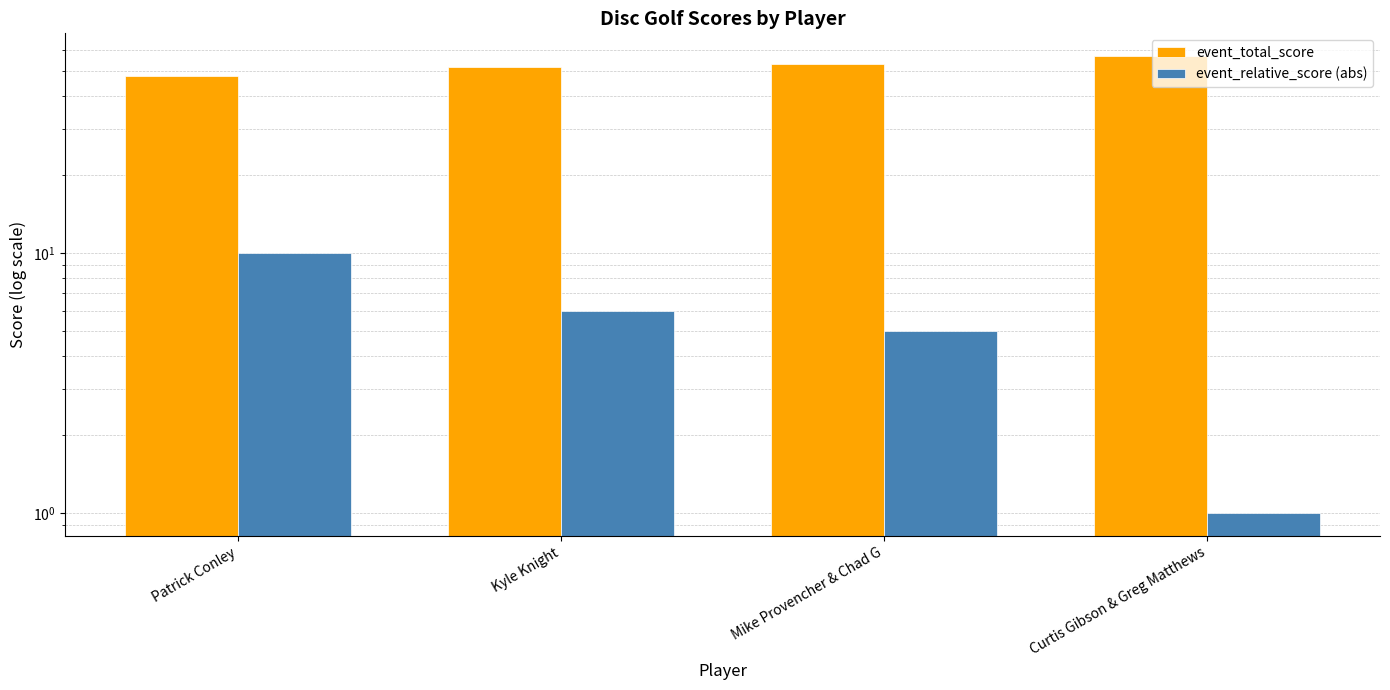

Reading left to right, what are all the values shown in this chart?

event_total_score: Patrick Conley=48	Kyle Knight=52	Mike Provencher & Chad G=53	Curtis Gibson & Greg Matthews=57
event_relative_score (abs): Patrick Conley=10	Kyle Knight=6	Mike Provencher & Chad G=5	Curtis Gibson & Greg Matthews=1